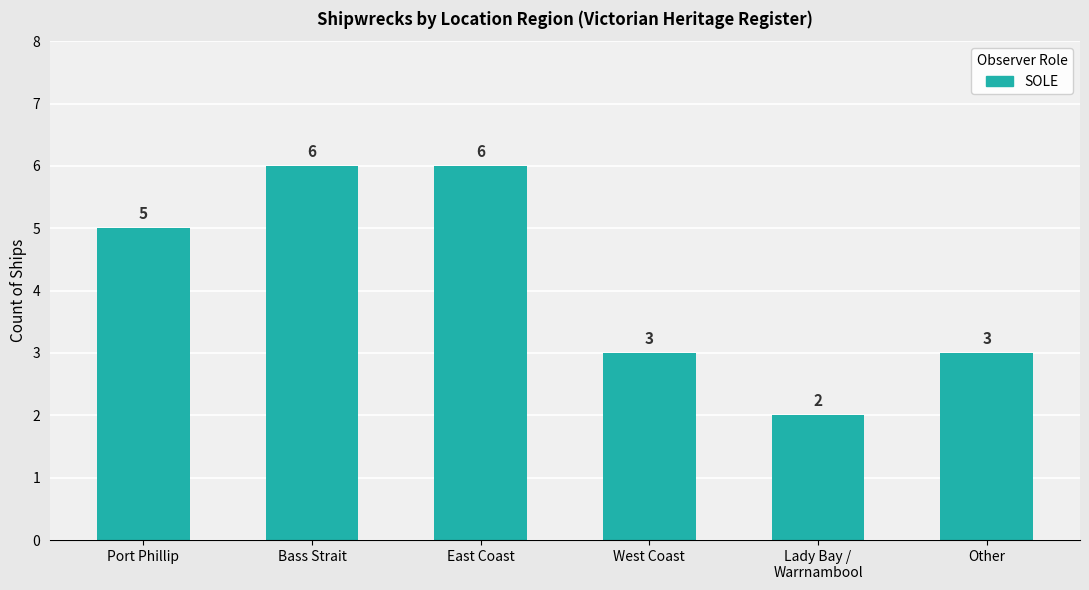

The chart shows a value of 2 at Lady Bay /
Warrnambool. True or false?

True